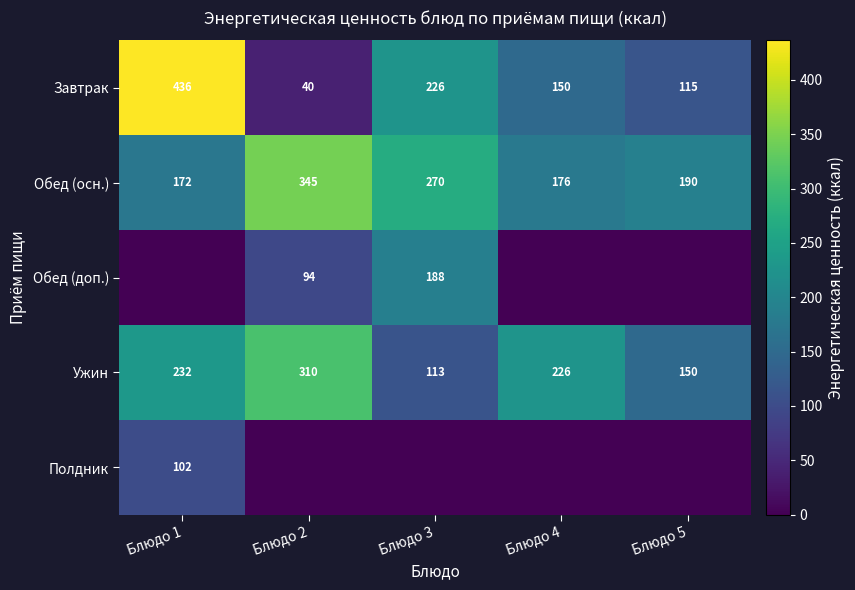

Rank the series at Блюдо 3 from highest to lowest value.

Обед (осн.), Завтрак, Обед (доп.), Ужин, Полдник